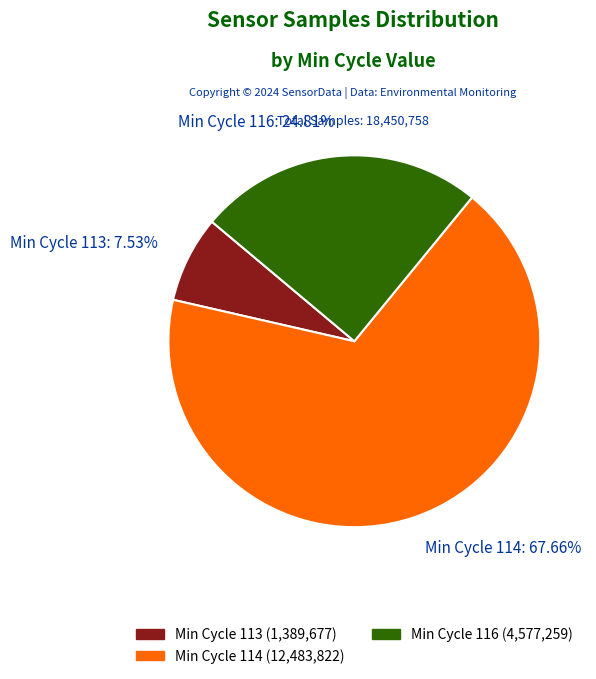

Combined, do Min Cycle 116: 24.81% and Min Cycle 114: 67.66% account for over 50%?

Yes